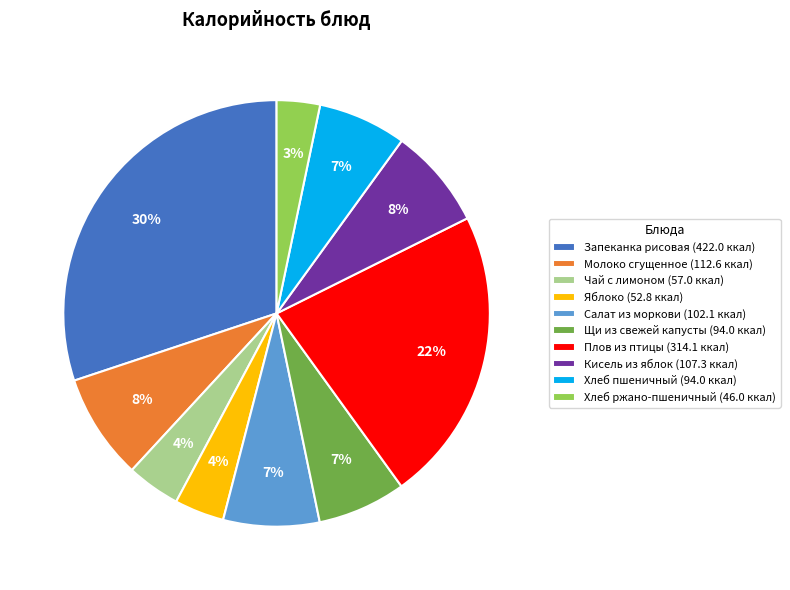

To the nearest percent, what is the difference between the Щи из свежей капусты (94.0 ккал) and Яблоко (52.8 ккал) slice percentages?

3%